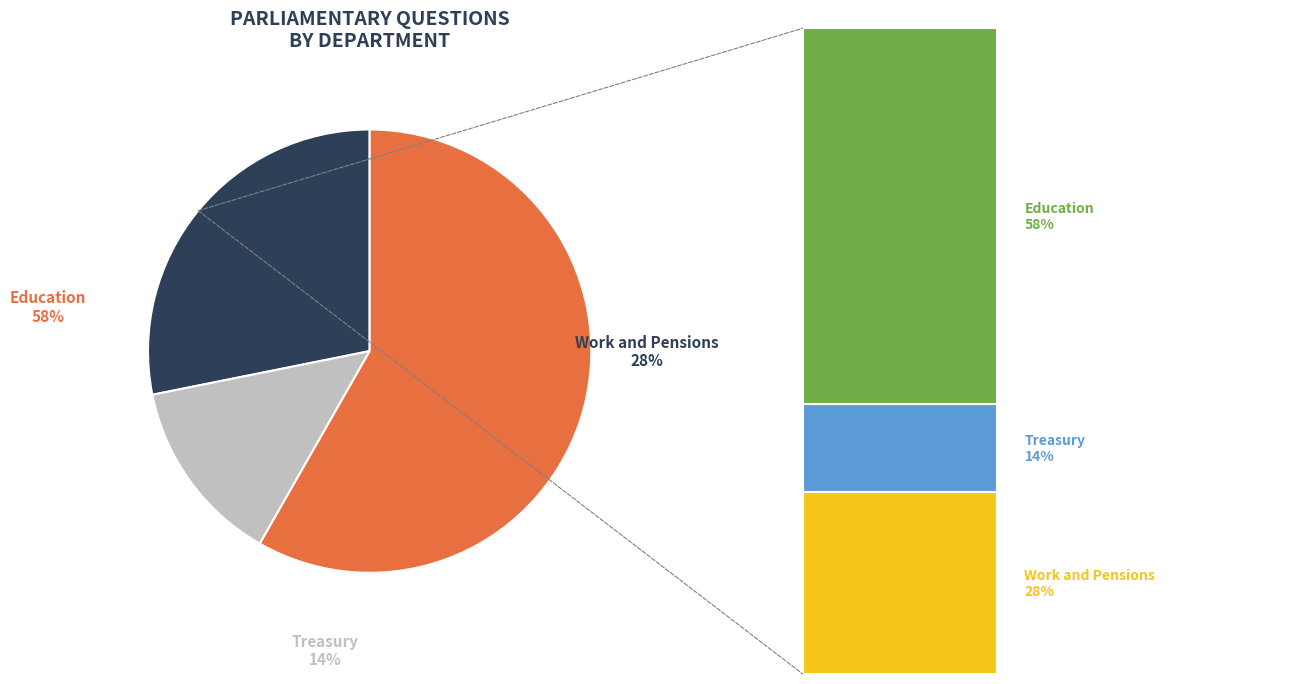

To the nearest percent, what portion does Education represent?

58%